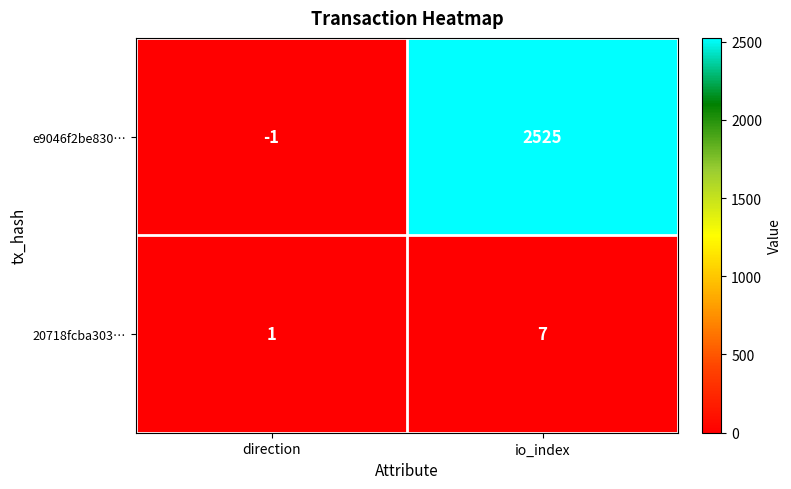

Reading left to right, transcribe all the data shown in this chart.

e9046f2be830…: -1	2525
20718fcba303…: 1	7